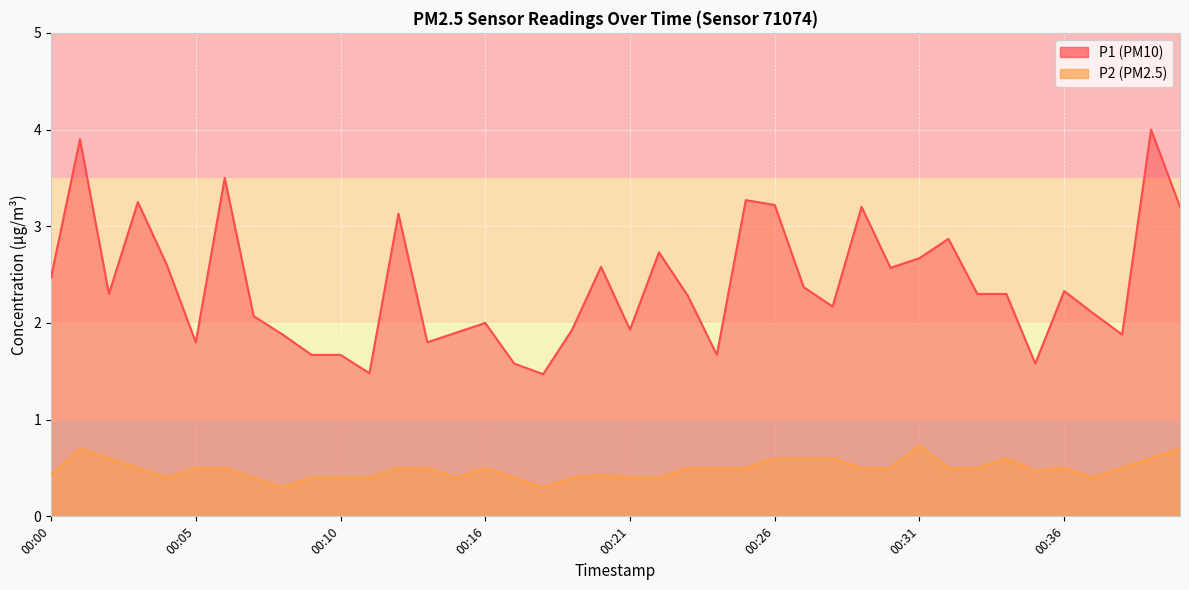

What is the lowest value of the P1 series?

1.5